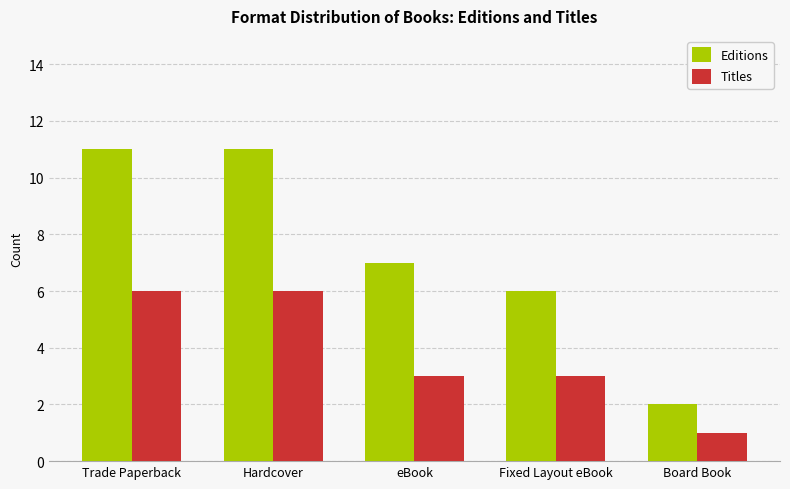

Where does the Editions series first go above 7?

Trade Paperback